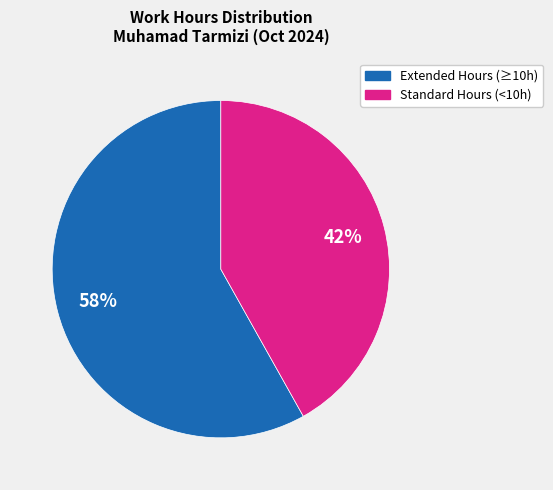

To the nearest percent, what is the average slice percentage?

50%